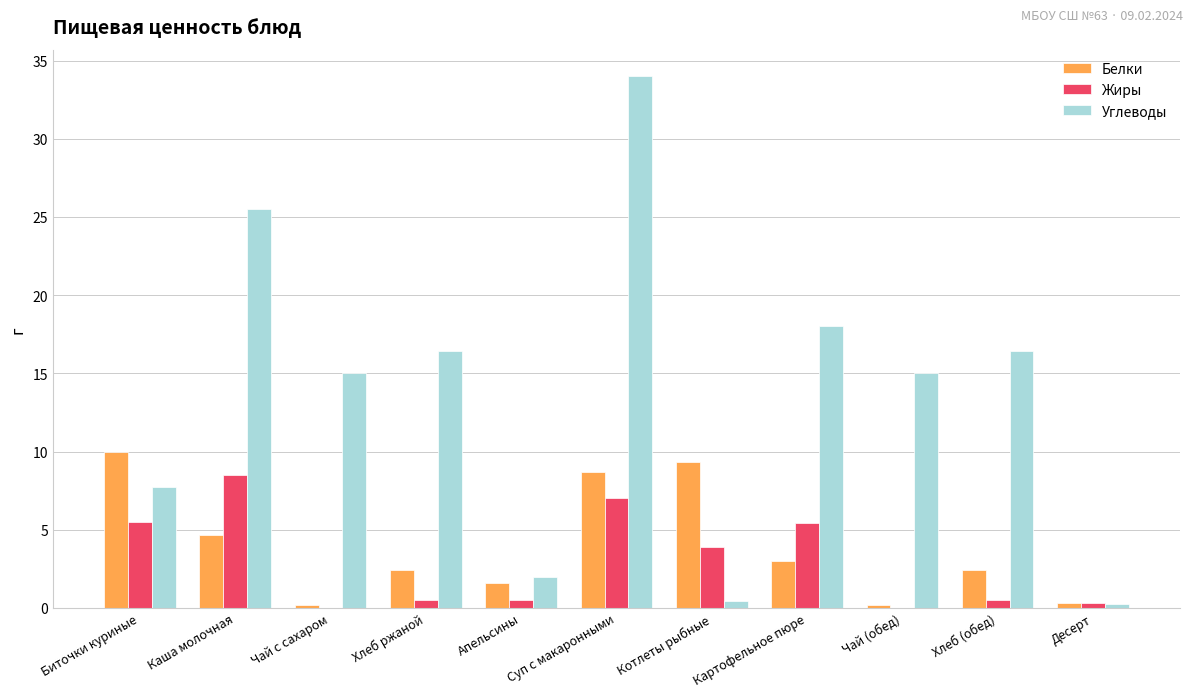

Which series has the largest total across all categories?

Углеводы